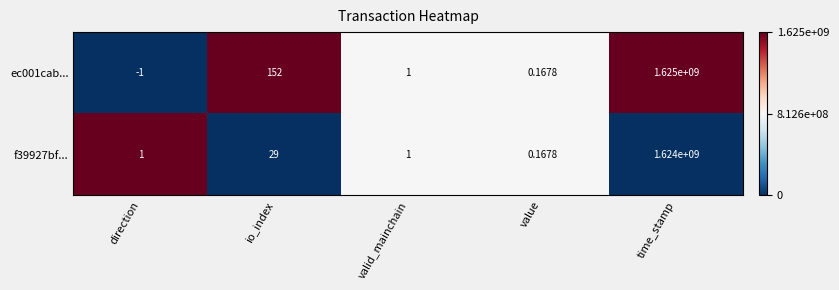

Which series has the largest range (max minus min)?

ec001cab...